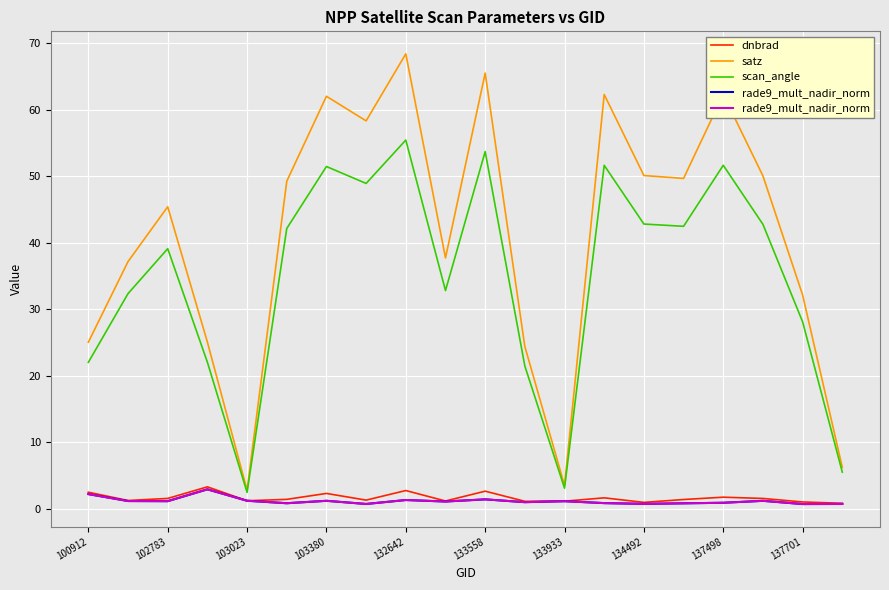

Read the scan_angle value at 137498.

51.7